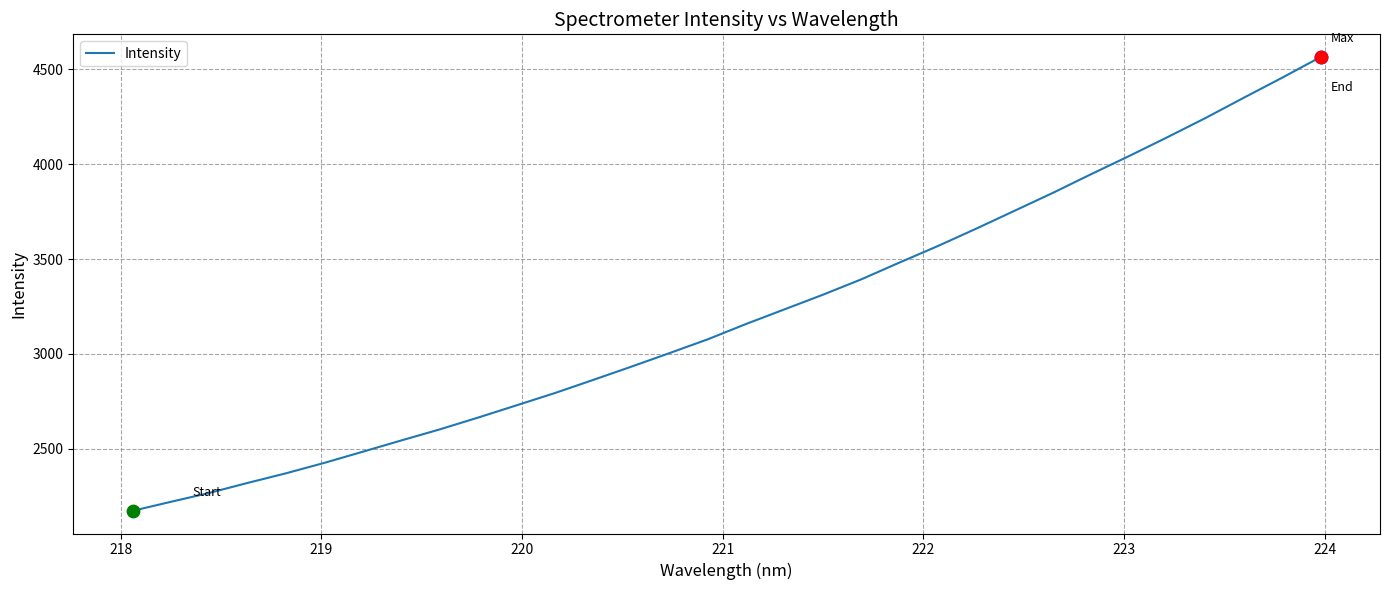

What is the smallest value displayed?

2174.6